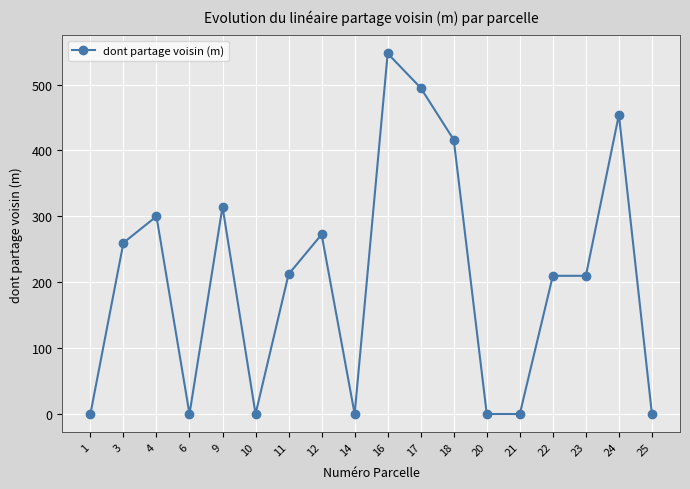

True or false: the data shows 239.5 at 18.

False